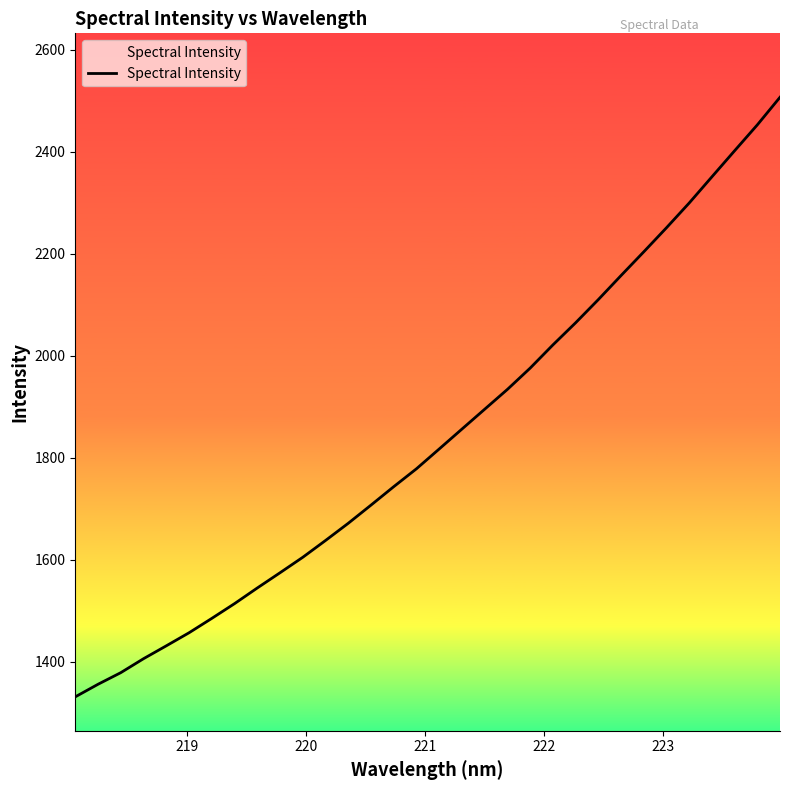

What is the greatest value displayed?

2506.8